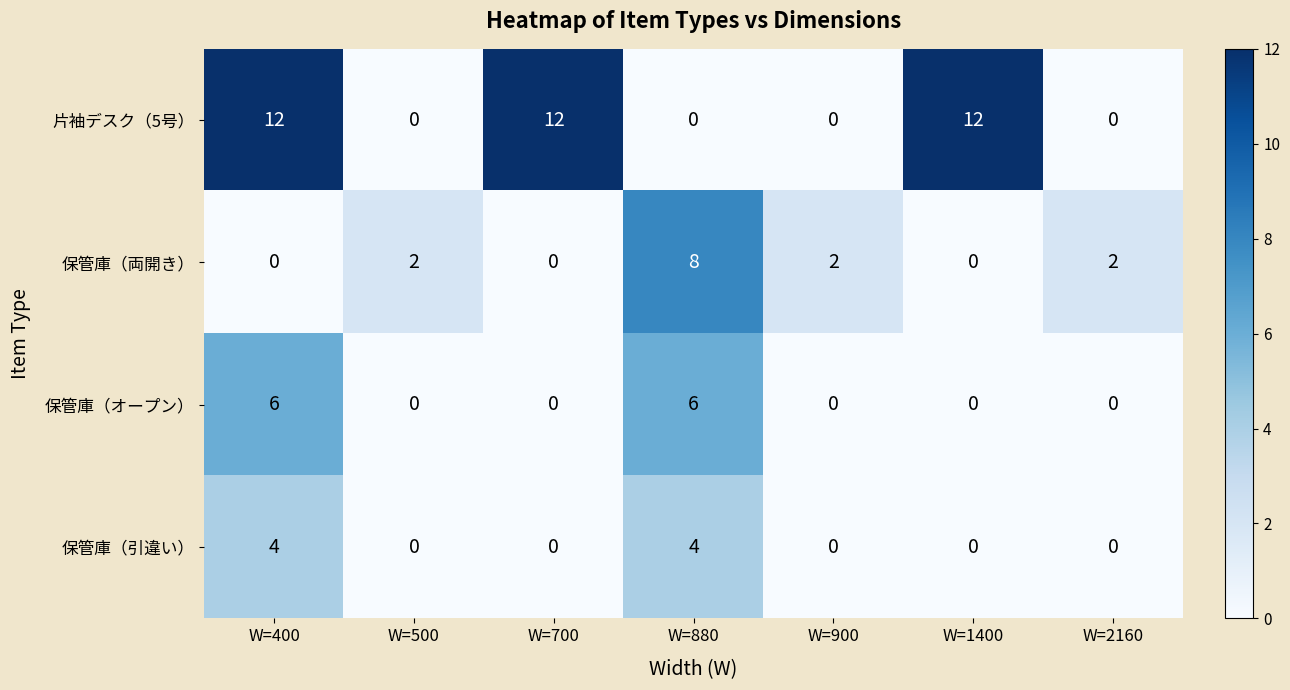

Rank the series by their maximum value, from lowest to highest.

保管庫（引違い）, 保管庫（オープン）, 保管庫（両開き）, 片袖デスク（5号）